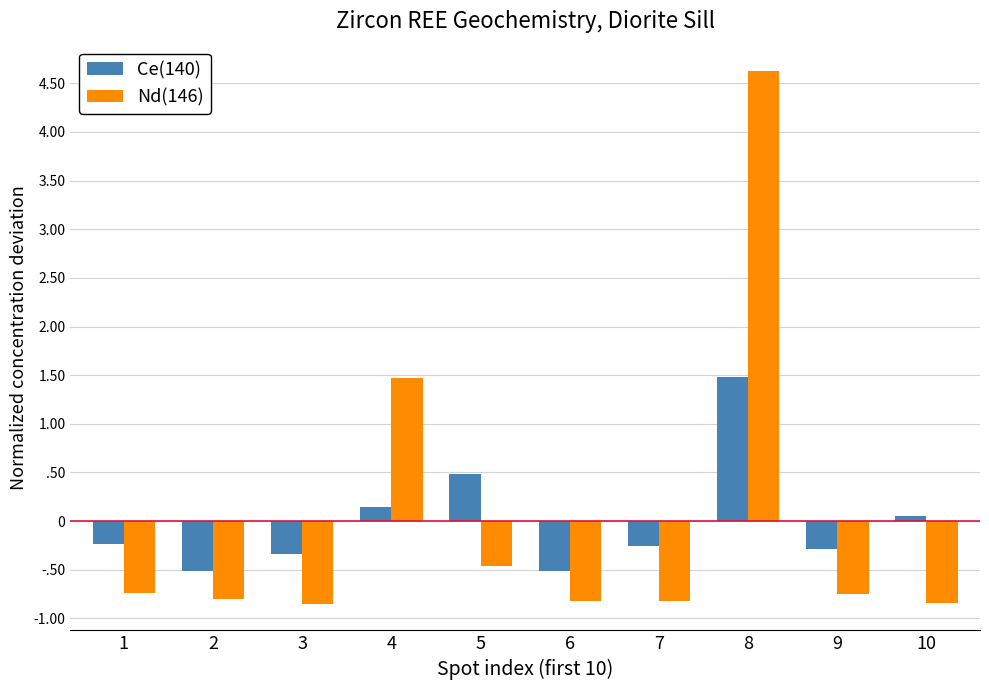

Is it true that Nd(146) equals -0.8 at 10?

True